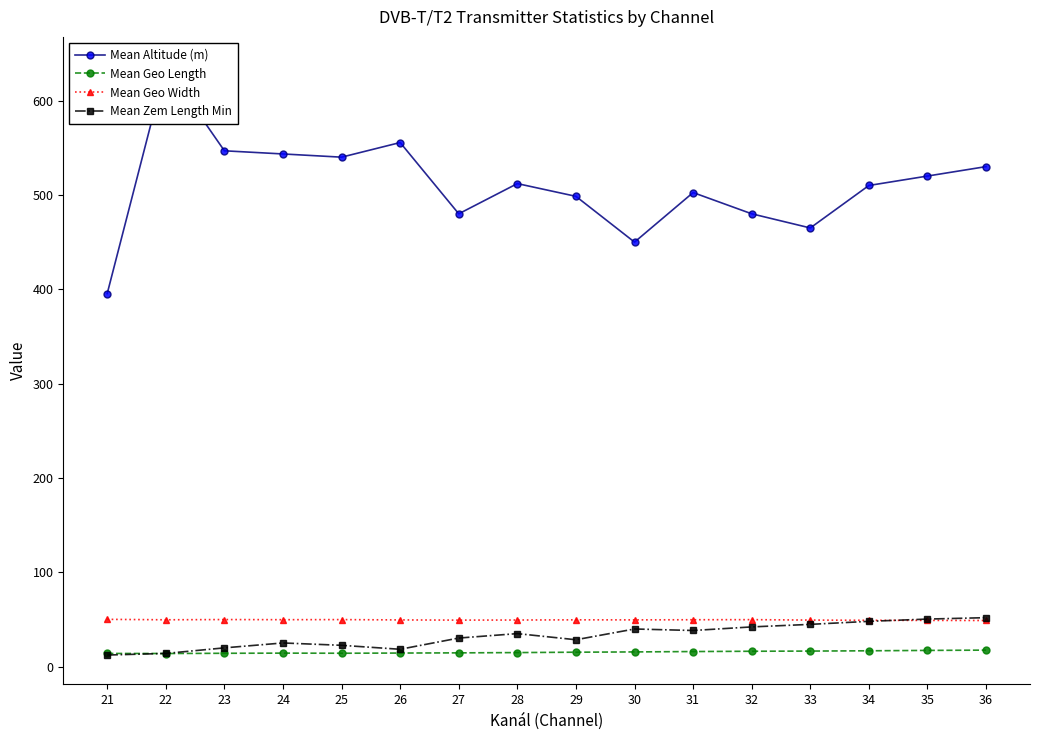

In Mean Geo Width, how many points are lower than both neighbors (excluding endpoints)?

4